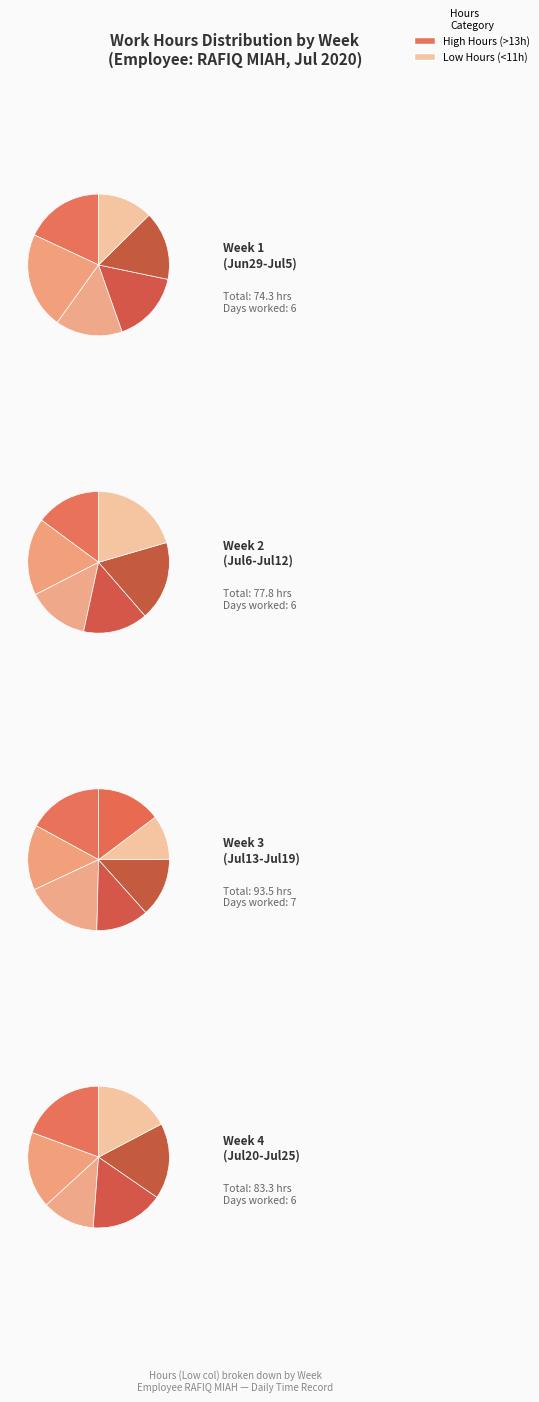

How many segments does this pie chart have?

25